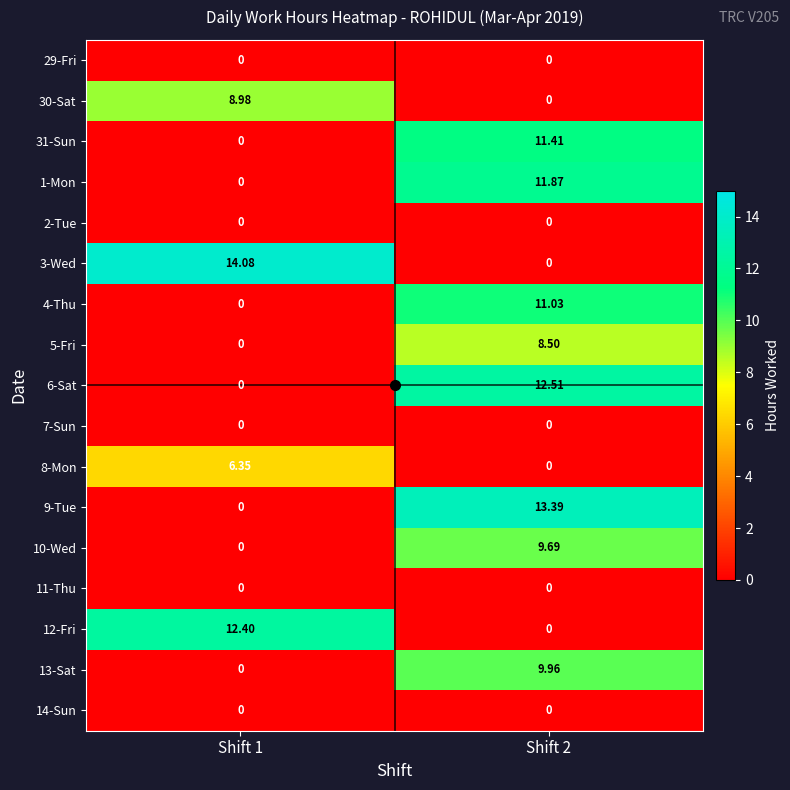

How many values in the 30-Sat series are below 8?

1